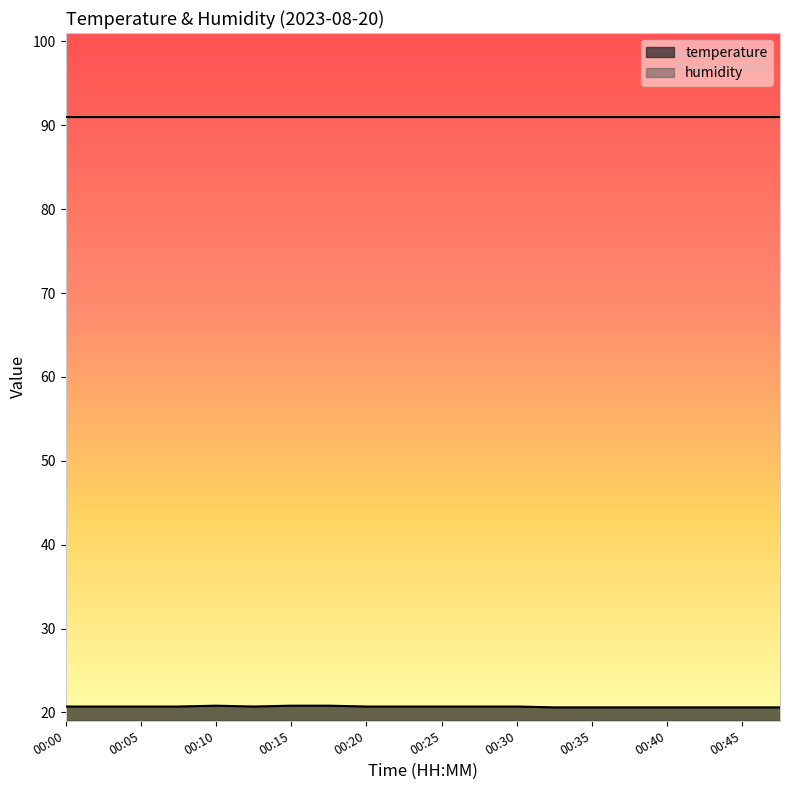

True or false: the data has more than 1 interior local peaks.

False